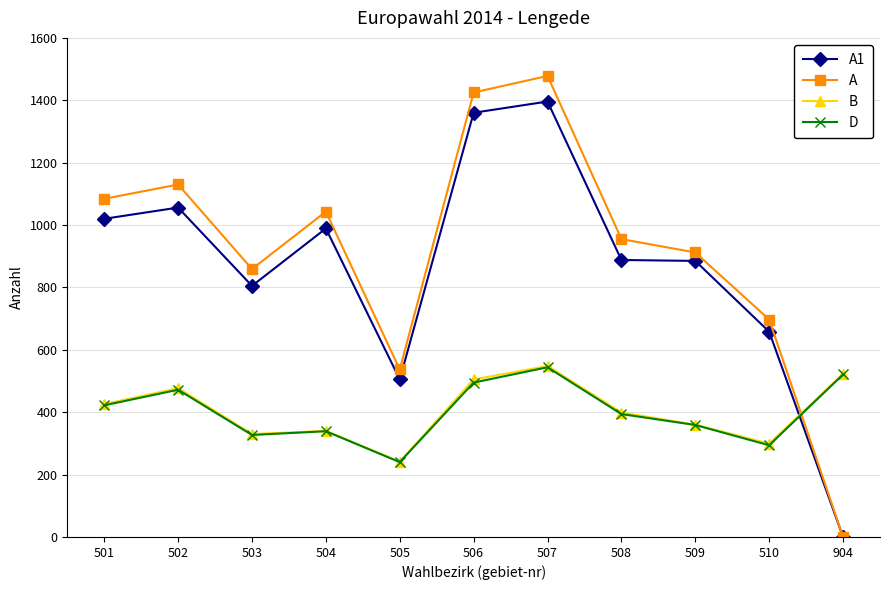

Which series changed the most between 502 and 509?

A